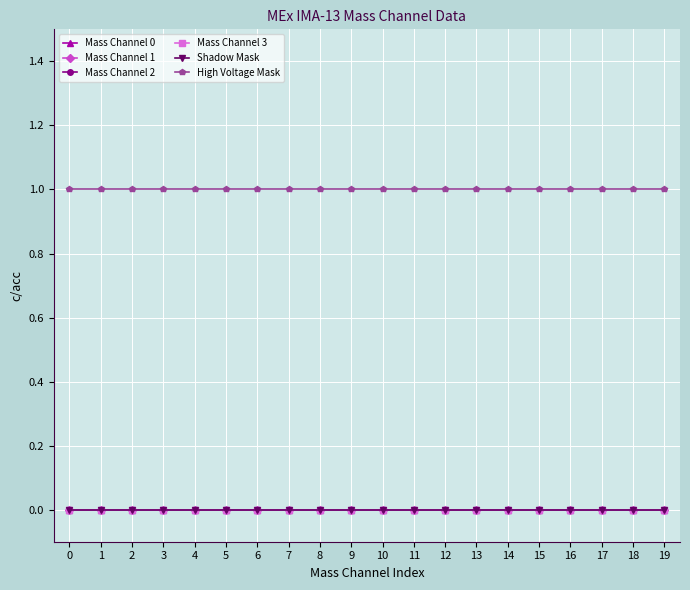

Reading left to right, extract all data points from this chart.

Mass Channel 0: 0=0	1=0	2=0	3=0	4=0	5=0	6=0	7=0	8=0	9=0	10=0	11=0	12=0	13=0	14=0	15=0	16=0	17=0	18=0	19=0
Mass Channel 1: 0=0	1=0	2=0	3=0	4=0	5=0	6=0	7=0	8=0	9=0	10=0	11=0	12=0	13=0	14=0	15=0	16=0	17=0	18=0	19=0
Mass Channel 2: 0=0	1=0	2=0	3=0	4=0	5=0	6=0	7=0	8=0	9=0	10=0	11=0	12=0	13=0	14=0	15=0	16=0	17=0	18=0	19=0
Mass Channel 3: 0=0	1=0	2=0	3=0	4=0	5=0	6=0	7=0	8=0	9=0	10=0	11=0	12=0	13=0	14=0	15=0	16=0	17=0	18=0	19=0
Shadow Mask: 0=0	1=0	2=0	3=0	4=0	5=0	6=0	7=0	8=0	9=0	10=0	11=0	12=0	13=0	14=0	15=0	16=0	17=0	18=0	19=0
High Voltage Mask: 0=1	1=1	2=1	3=1	4=1	5=1	6=1	7=1	8=1	9=1	10=1	11=1	12=1	13=1	14=1	15=1	16=1	17=1	18=1	19=1